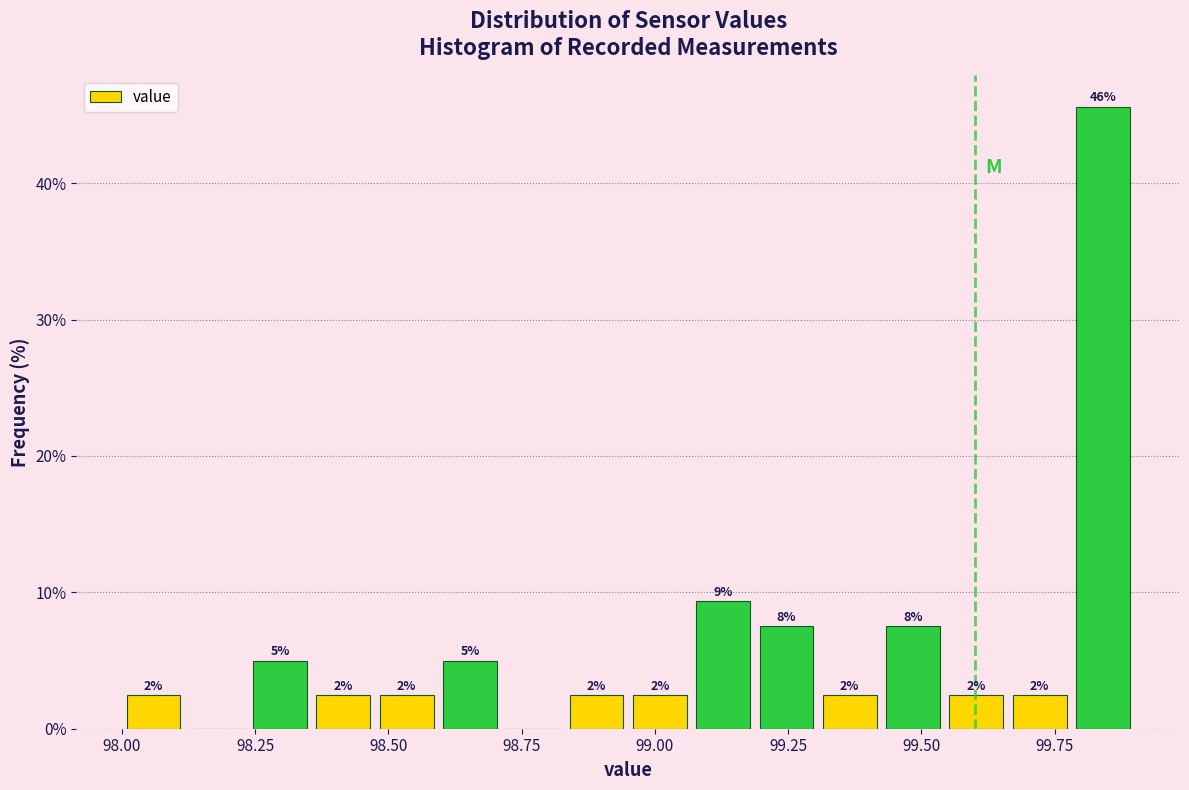

Around what value on the x-axis is the tallest bar? Give the approximate position of its centre, as read against the axis.

99.85